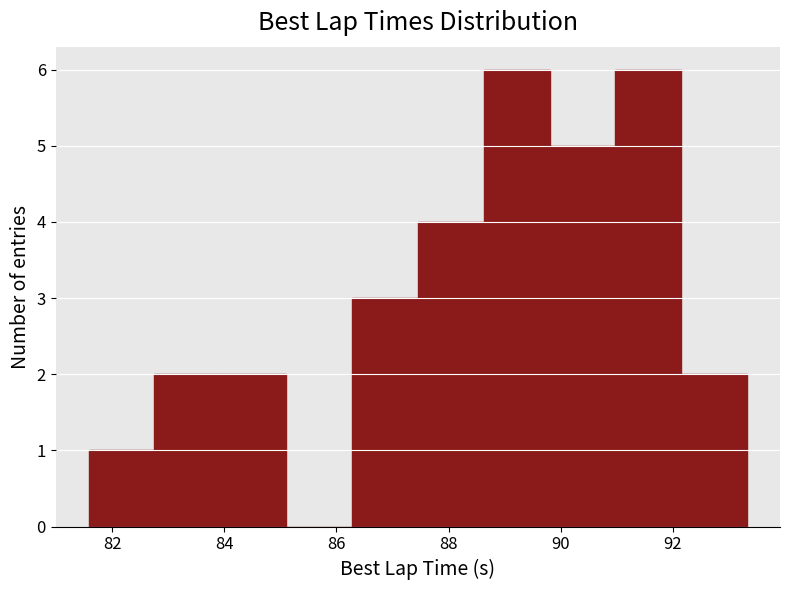

Reading left to right, list every bar in this chart as the range it spans on the x-axis followed by its height. Neither the bar edges nor the heights are printed on the chart, so give them approximately, as read against the axes.

81.6 to 82.8: 1
82.8 to 84.0: 2
84.0 to 85.2: 2
85.2 to 86.2: 0
86.2 to 87.4: 3
87.4 to 88.6: 4
88.6 to 89.8: 6
89.8 to 91.0: 5
91.0 to 92.2: 6
92.2 to 93.4: 2